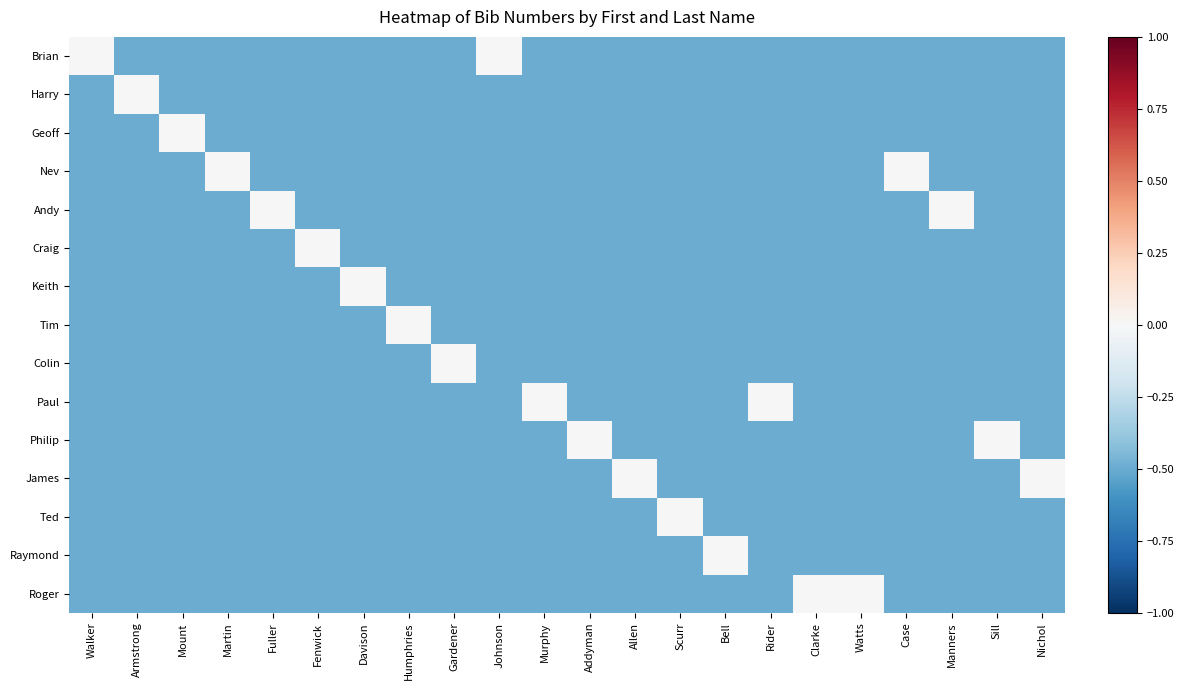

Reading left to right, list all the values displayed in this chart.

Brian: Walker=0.0	Armstrong=-0.5	Mount=-0.5	Martin=-0.5	Fuller=-0.5	Fenwick=-0.5	Davison=-0.5	Humphries=-0.5	Gardener=-0.5	Johnson=0.0	Murphy=-0.5	Addyman=-0.5	Allen=-0.5	Scurr=-0.5	Bell=-0.5	Rider=-0.5	Clarke=-0.5	Watts=-0.5	Case=-0.5	Manners=-0.5	Sill=-0.5	Nichol=-0.5
Harry: Walker=-0.5	Armstrong=0.0	Mount=-0.5	Martin=-0.5	Fuller=-0.5	Fenwick=-0.5	Davison=-0.5	Humphries=-0.5	Gardener=-0.5	Johnson=-0.5	Murphy=-0.5	Addyman=-0.5	Allen=-0.5	Scurr=-0.5	Bell=-0.5	Rider=-0.5	Clarke=-0.5	Watts=-0.5	Case=-0.5	Manners=-0.5	Sill=-0.5	Nichol=-0.5
Geoff: Walker=-0.5	Armstrong=-0.5	Mount=0.0	Martin=-0.5	Fuller=-0.5	Fenwick=-0.5	Davison=-0.5	Humphries=-0.5	Gardener=-0.5	Johnson=-0.5	Murphy=-0.5	Addyman=-0.5	Allen=-0.5	Scurr=-0.5	Bell=-0.5	Rider=-0.5	Clarke=-0.5	Watts=-0.5	Case=-0.5	Manners=-0.5	Sill=-0.5	Nichol=-0.5
Nev: Walker=-0.5	Armstrong=-0.5	Mount=-0.5	Martin=0.0	Fuller=-0.5	Fenwick=-0.5	Davison=-0.5	Humphries=-0.5	Gardener=-0.5	Johnson=-0.5	Murphy=-0.5	Addyman=-0.5	Allen=-0.5	Scurr=-0.5	Bell=-0.5	Rider=-0.5	Clarke=-0.5	Watts=-0.5	Case=0.0	Manners=-0.5	Sill=-0.5	Nichol=-0.5
Andy: Walker=-0.5	Armstrong=-0.5	Mount=-0.5	Martin=-0.5	Fuller=0.0	Fenwick=-0.5	Davison=-0.5	Humphries=-0.5	Gardener=-0.5	Johnson=-0.5	Murphy=-0.5	Addyman=-0.5	Allen=-0.5	Scurr=-0.5	Bell=-0.5	Rider=-0.5	Clarke=-0.5	Watts=-0.5	Case=-0.5	Manners=0.0	Sill=-0.5	Nichol=-0.5
Craig: Walker=-0.5	Armstrong=-0.5	Mount=-0.5	Martin=-0.5	Fuller=-0.5	Fenwick=0.0	Davison=-0.5	Humphries=-0.5	Gardener=-0.5	Johnson=-0.5	Murphy=-0.5	Addyman=-0.5	Allen=-0.5	Scurr=-0.5	Bell=-0.5	Rider=-0.5	Clarke=-0.5	Watts=-0.5	Case=-0.5	Manners=-0.5	Sill=-0.5	Nichol=-0.5
Keith: Walker=-0.5	Armstrong=-0.5	Mount=-0.5	Martin=-0.5	Fuller=-0.5	Fenwick=-0.5	Davison=0.0	Humphries=-0.5	Gardener=-0.5	Johnson=-0.5	Murphy=-0.5	Addyman=-0.5	Allen=-0.5	Scurr=-0.5	Bell=-0.5	Rider=-0.5	Clarke=-0.5	Watts=-0.5	Case=-0.5	Manners=-0.5	Sill=-0.5	Nichol=-0.5
Tim: Walker=-0.5	Armstrong=-0.5	Mount=-0.5	Martin=-0.5	Fuller=-0.5	Fenwick=-0.5	Davison=-0.5	Humphries=0.0	Gardener=-0.5	Johnson=-0.5	Murphy=-0.5	Addyman=-0.5	Allen=-0.5	Scurr=-0.5	Bell=-0.5	Rider=-0.5	Clarke=-0.5	Watts=-0.5	Case=-0.5	Manners=-0.5	Sill=-0.5	Nichol=-0.5
Colin: Walker=-0.5	Armstrong=-0.5	Mount=-0.5	Martin=-0.5	Fuller=-0.5	Fenwick=-0.5	Davison=-0.5	Humphries=-0.5	Gardener=0.0	Johnson=-0.5	Murphy=-0.5	Addyman=-0.5	Allen=-0.5	Scurr=-0.5	Bell=-0.5	Rider=-0.5	Clarke=-0.5	Watts=-0.5	Case=-0.5	Manners=-0.5	Sill=-0.5	Nichol=-0.5
Paul: Walker=-0.5	Armstrong=-0.5	Mount=-0.5	Martin=-0.5	Fuller=-0.5	Fenwick=-0.5	Davison=-0.5	Humphries=-0.5	Gardener=-0.5	Johnson=-0.5	Murphy=0.0	Addyman=-0.5	Allen=-0.5	Scurr=-0.5	Bell=-0.5	Rider=0.0	Clarke=-0.5	Watts=-0.5	Case=-0.5	Manners=-0.5	Sill=-0.5	Nichol=-0.5
Philip: Walker=-0.5	Armstrong=-0.5	Mount=-0.5	Martin=-0.5	Fuller=-0.5	Fenwick=-0.5	Davison=-0.5	Humphries=-0.5	Gardener=-0.5	Johnson=-0.5	Murphy=-0.5	Addyman=0.0	Allen=-0.5	Scurr=-0.5	Bell=-0.5	Rider=-0.5	Clarke=-0.5	Watts=-0.5	Case=-0.5	Manners=-0.5	Sill=0.0	Nichol=-0.5
James: Walker=-0.5	Armstrong=-0.5	Mount=-0.5	Martin=-0.5	Fuller=-0.5	Fenwick=-0.5	Davison=-0.5	Humphries=-0.5	Gardener=-0.5	Johnson=-0.5	Murphy=-0.5	Addyman=-0.5	Allen=0.0	Scurr=-0.5	Bell=-0.5	Rider=-0.5	Clarke=-0.5	Watts=-0.5	Case=-0.5	Manners=-0.5	Sill=-0.5	Nichol=0.0
Ted: Walker=-0.5	Armstrong=-0.5	Mount=-0.5	Martin=-0.5	Fuller=-0.5	Fenwick=-0.5	Davison=-0.5	Humphries=-0.5	Gardener=-0.5	Johnson=-0.5	Murphy=-0.5	Addyman=-0.5	Allen=-0.5	Scurr=0.0	Bell=-0.5	Rider=-0.5	Clarke=-0.5	Watts=-0.5	Case=-0.5	Manners=-0.5	Sill=-0.5	Nichol=-0.5
Raymond: Walker=-0.5	Armstrong=-0.5	Mount=-0.5	Martin=-0.5	Fuller=-0.5	Fenwick=-0.5	Davison=-0.5	Humphries=-0.5	Gardener=-0.5	Johnson=-0.5	Murphy=-0.5	Addyman=-0.5	Allen=-0.5	Scurr=-0.5	Bell=0.0	Rider=-0.5	Clarke=-0.5	Watts=-0.5	Case=-0.5	Manners=-0.5	Sill=-0.5	Nichol=-0.5
Roger: Walker=-0.5	Armstrong=-0.5	Mount=-0.5	Martin=-0.5	Fuller=-0.5	Fenwick=-0.5	Davison=-0.5	Humphries=-0.5	Gardener=-0.5	Johnson=-0.5	Murphy=-0.5	Addyman=-0.5	Allen=-0.5	Scurr=-0.5	Bell=-0.5	Rider=-0.5	Clarke=0.0	Watts=0.0	Case=-0.5	Manners=-0.5	Sill=-0.5	Nichol=-0.5